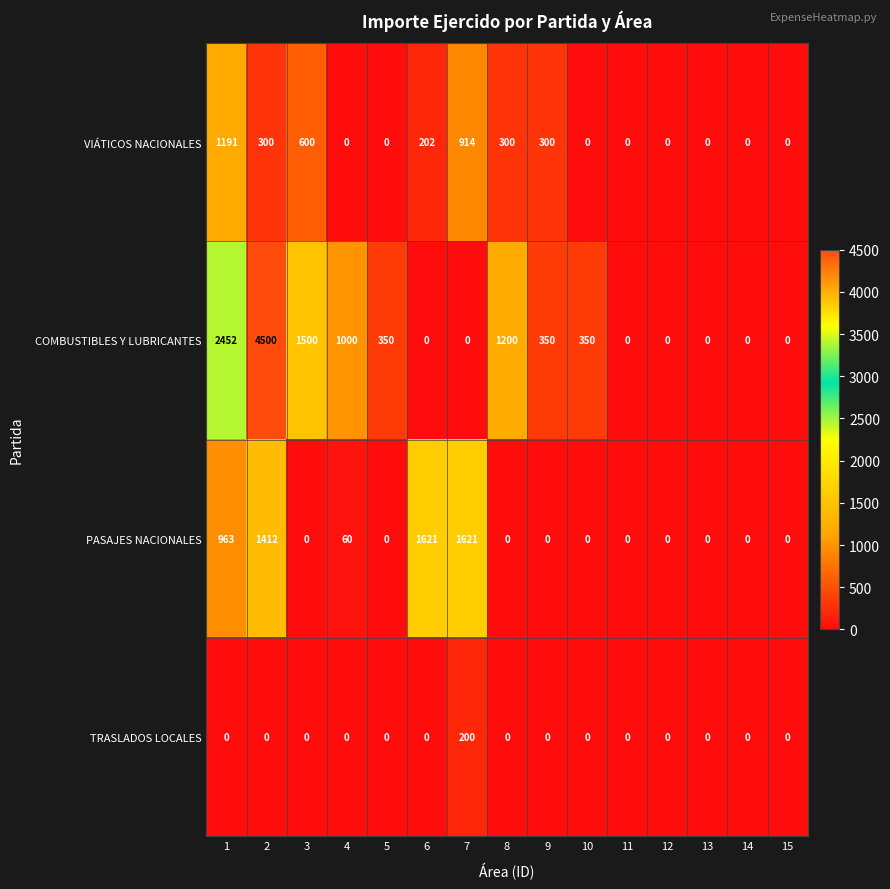

Which series has the widest spread of values?

COMBUSTIBLES Y LUBRICANTES